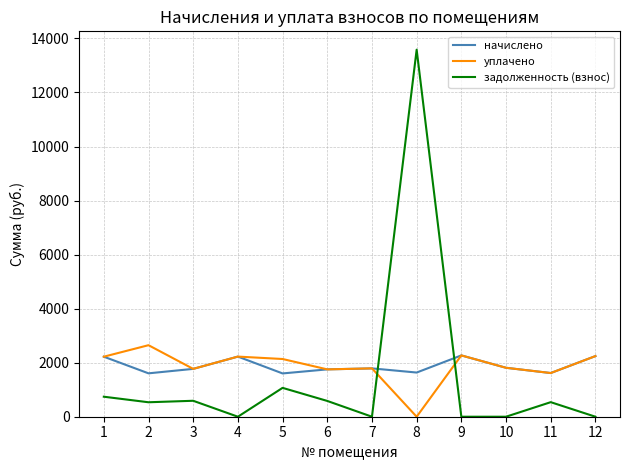

The value of начислено at 9 is 3061.1. True or false?

False